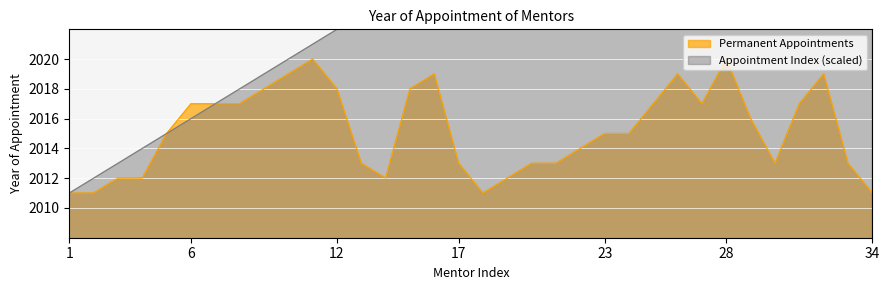

True or false: Permanent Appointments and Cumulative Count intersect in this chart.

False